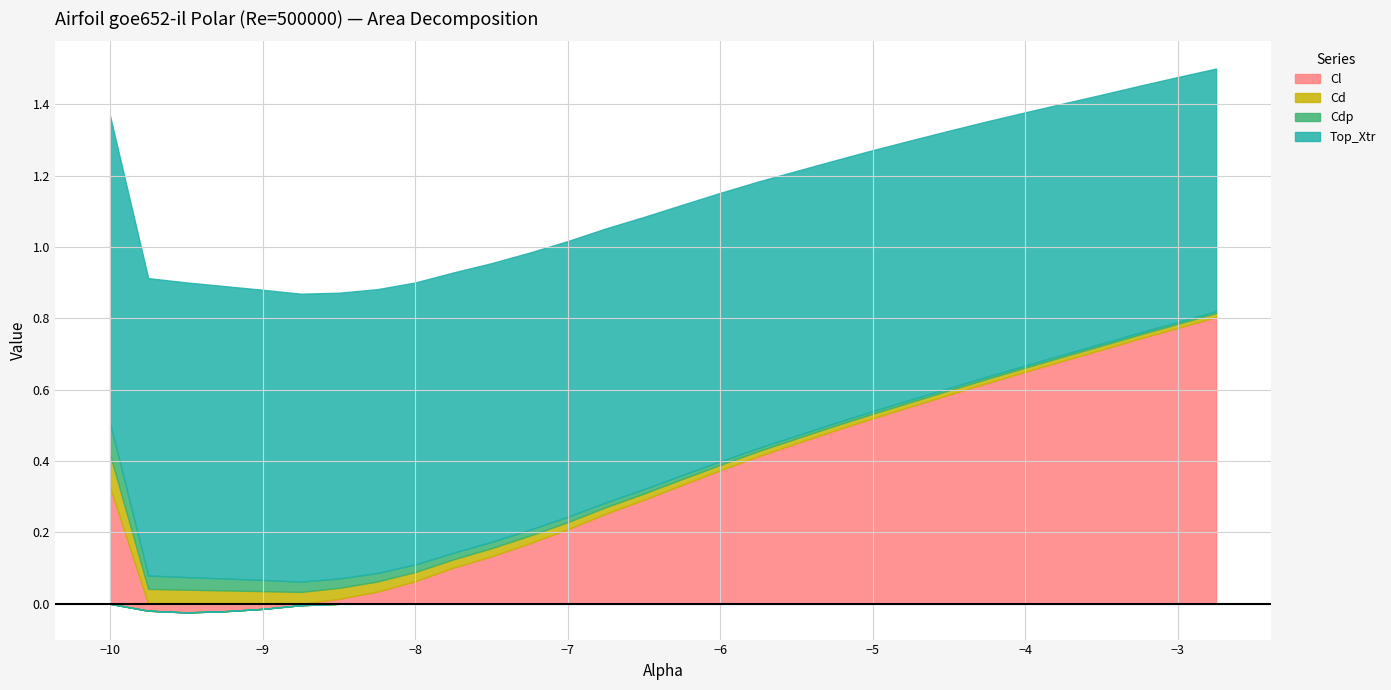

Is it true that Cd equals 0.0 at -4.75?

True